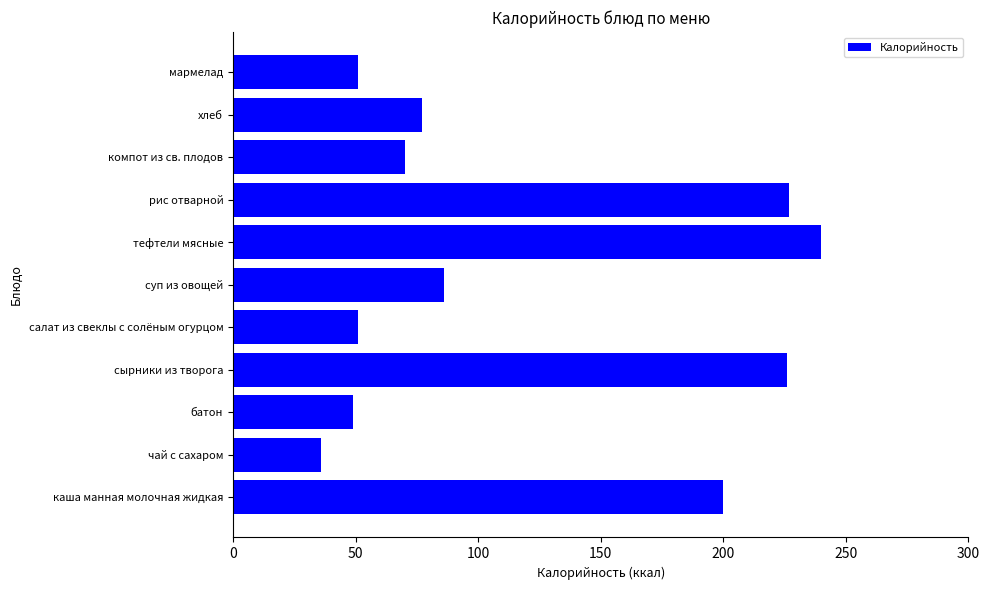

What is the minimum value shown in the chart?

36